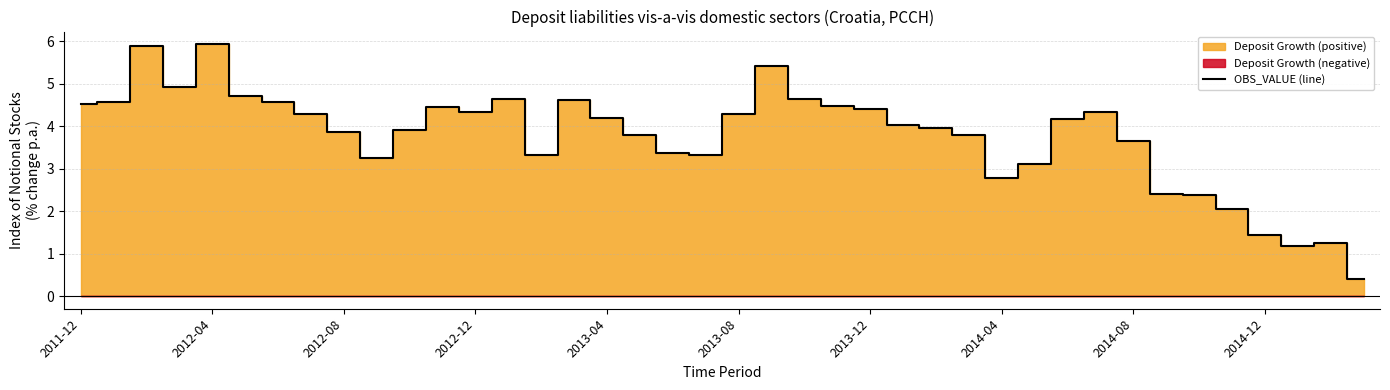

What is the minimum value for OBS_VALUE (line)?

0.4